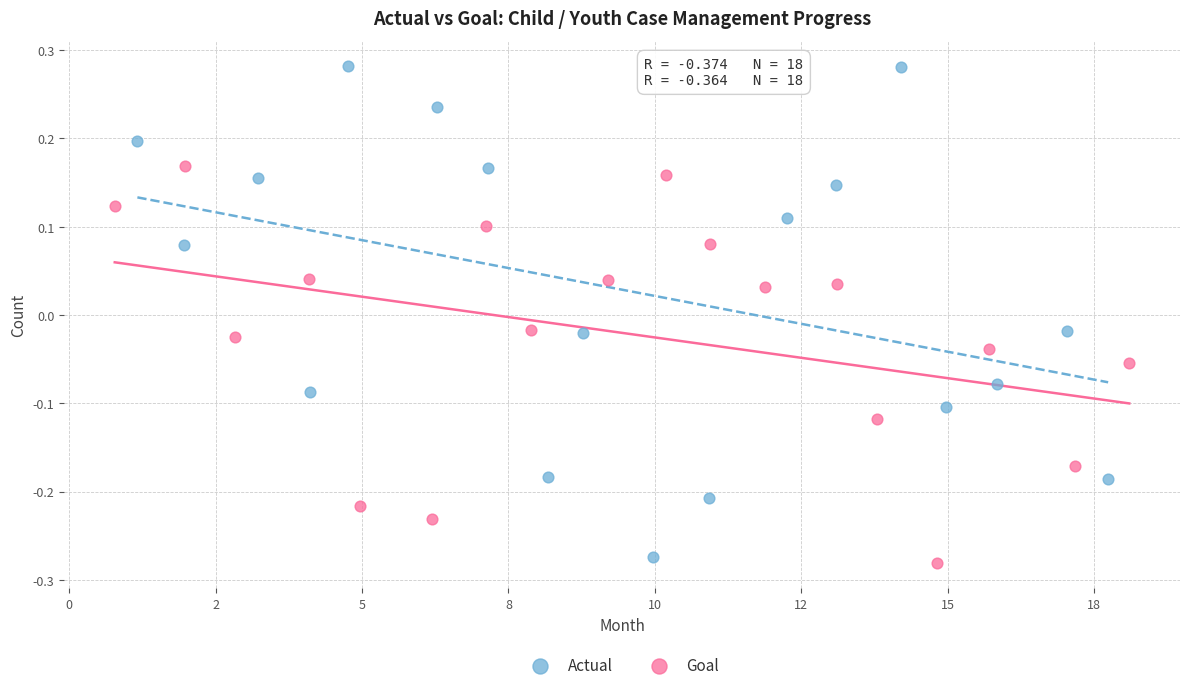

Which series contains the lowest Y value?

Goal